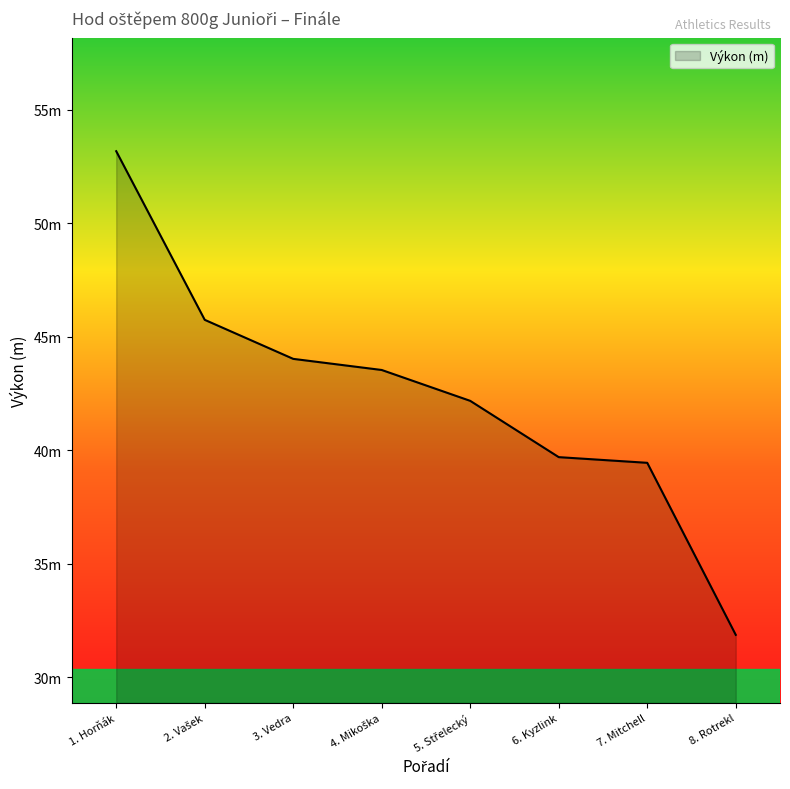

Reading right to left, extract all data points from this chart.

31.9	39.5	39.7	42.2	43.5	44.0	45.8	53.2